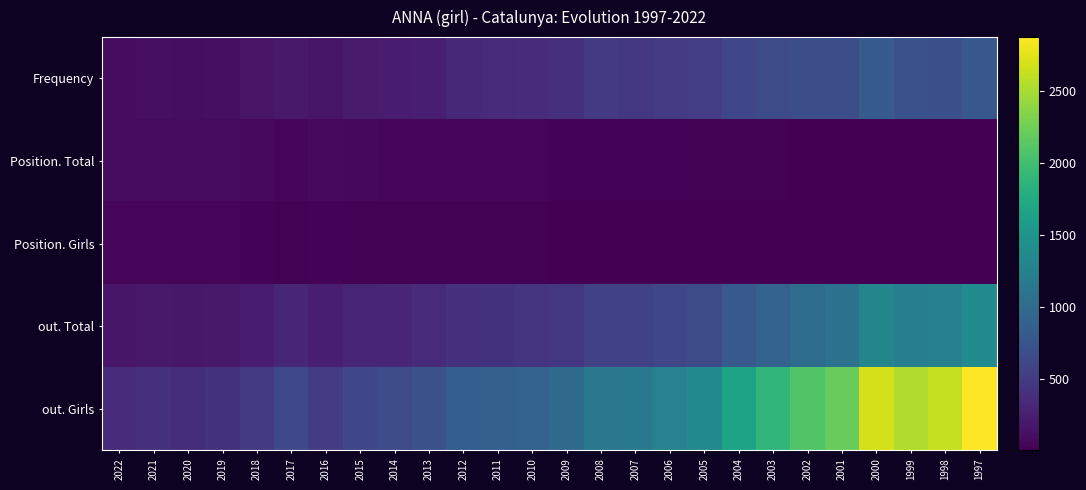

Between 2021 and 2020, which is larger?

2021